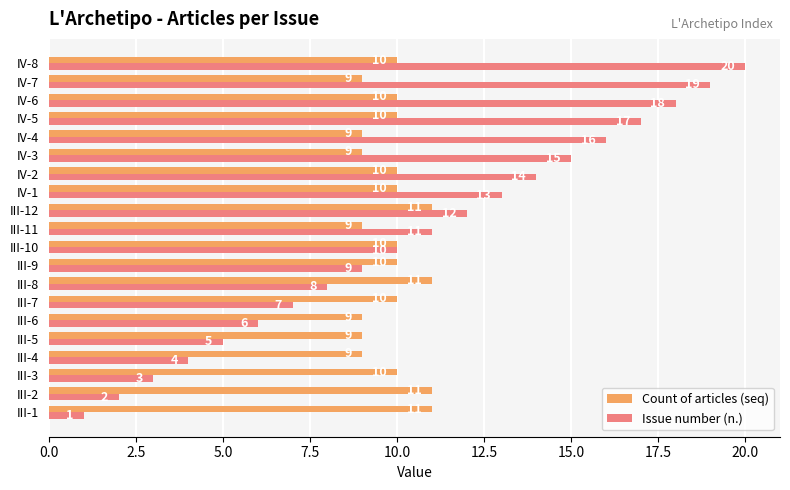

What is the approximate value of Issue number (n.) at IV-2, to the nearest 5?

15